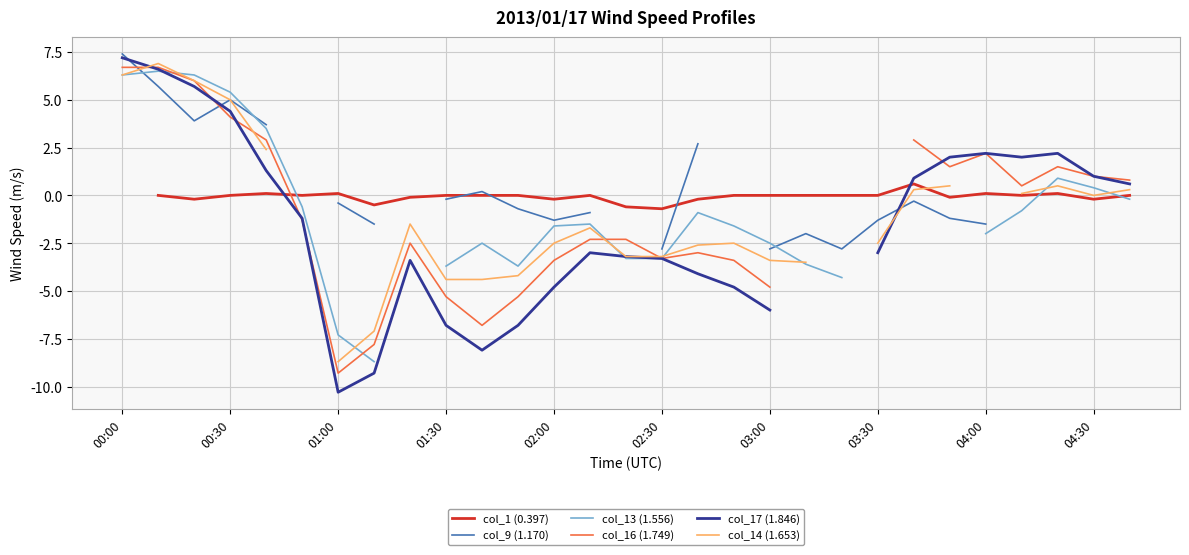

How many data points in col_14 (1.653) are above -1?

11